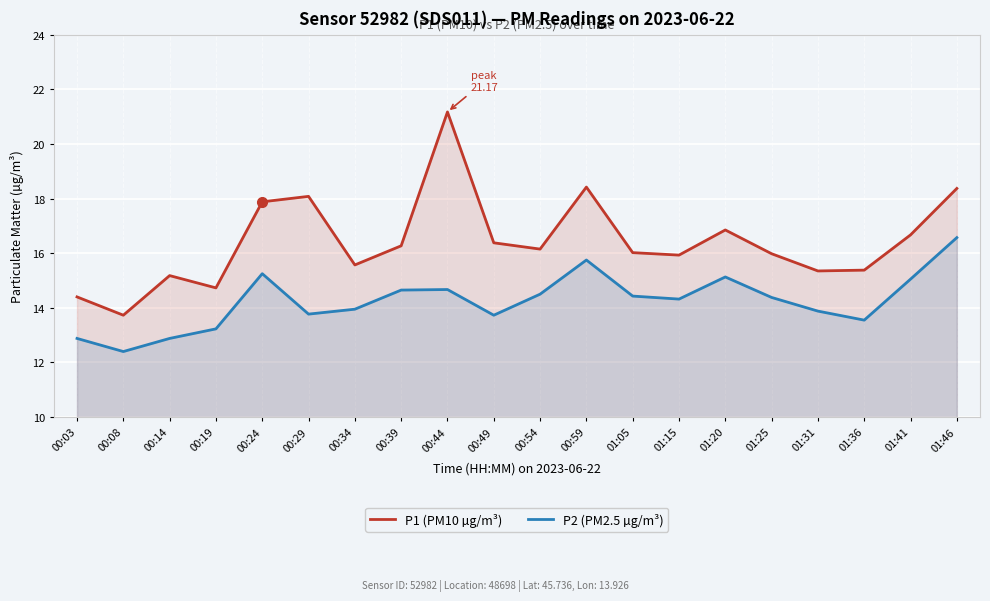

The P1 (PM10 µg/m³) series shows 16.7 at 01:41. True or false?

True